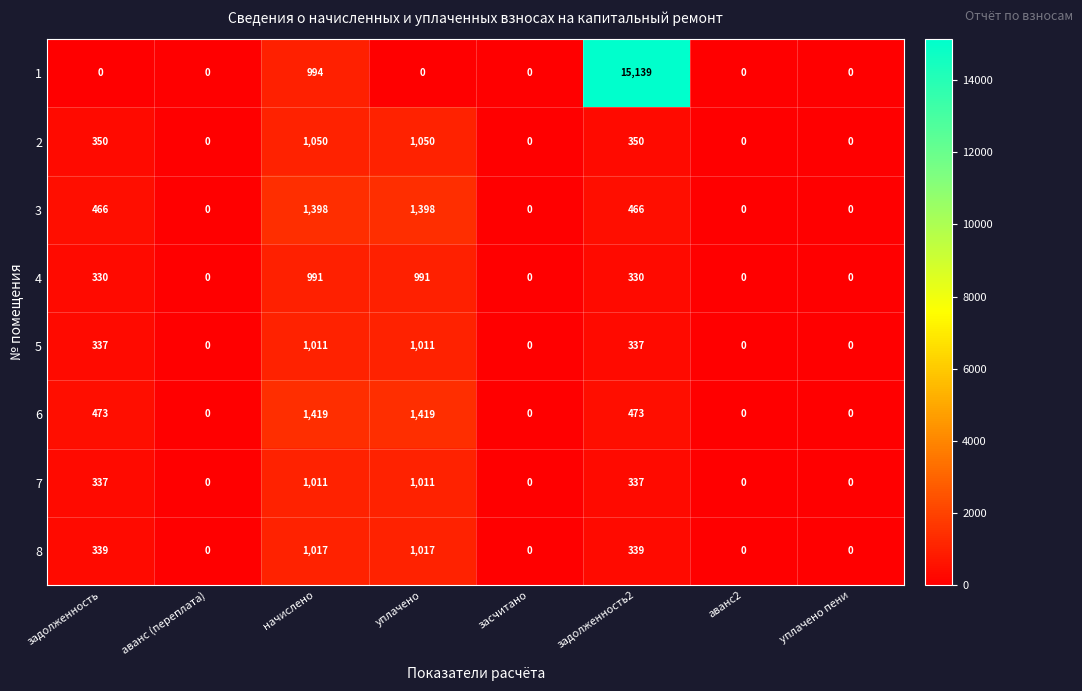

How many values in the 2 series are below 350?

4